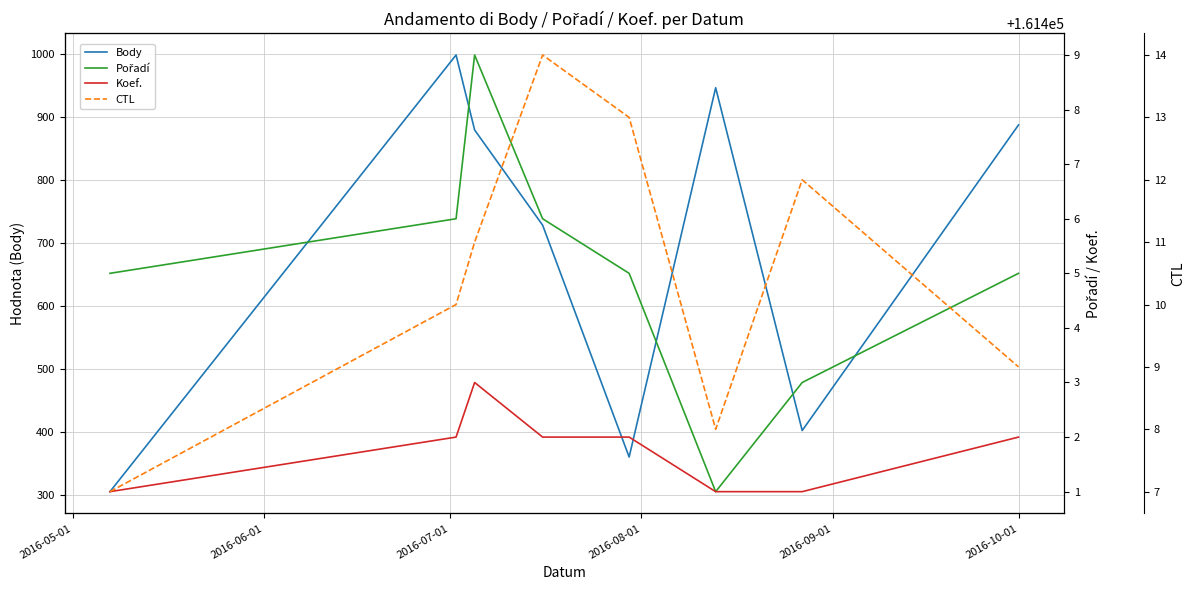

What is the highest value of the Body series?

998